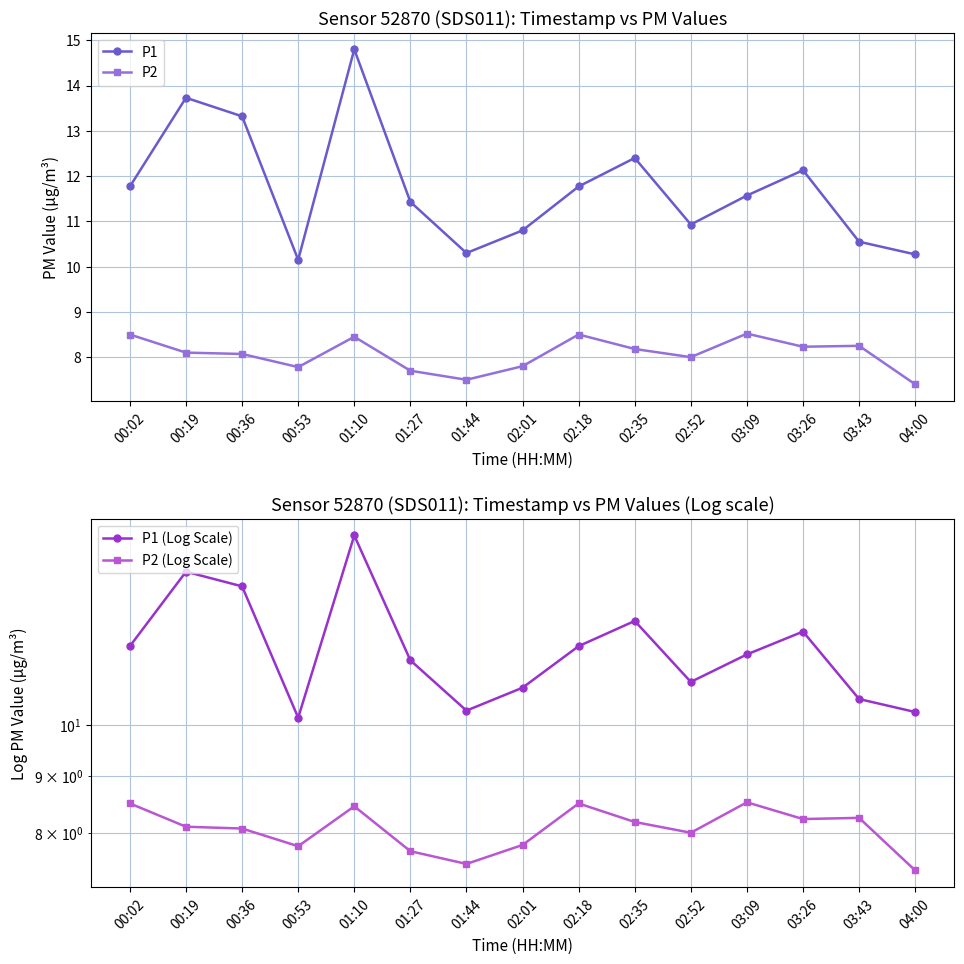

How many data points in P1 are less than 11?

6